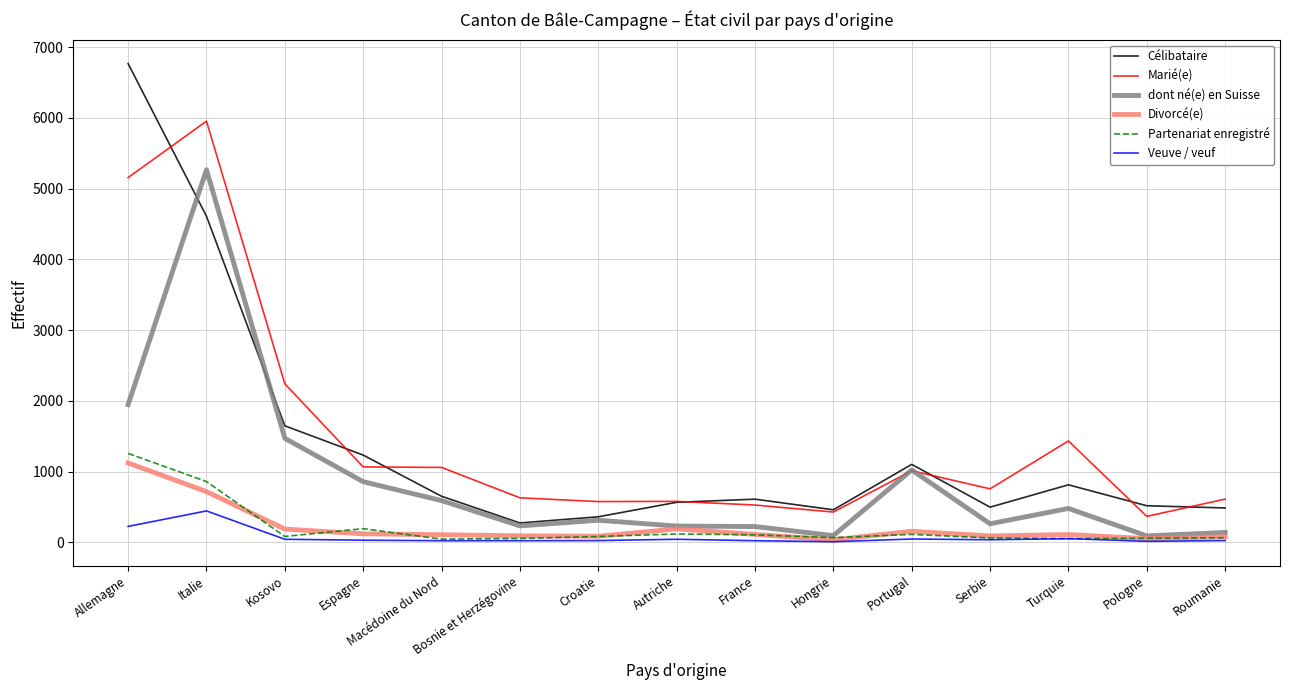

True or false: Célibataire has a value of 681 at Portugal.

False